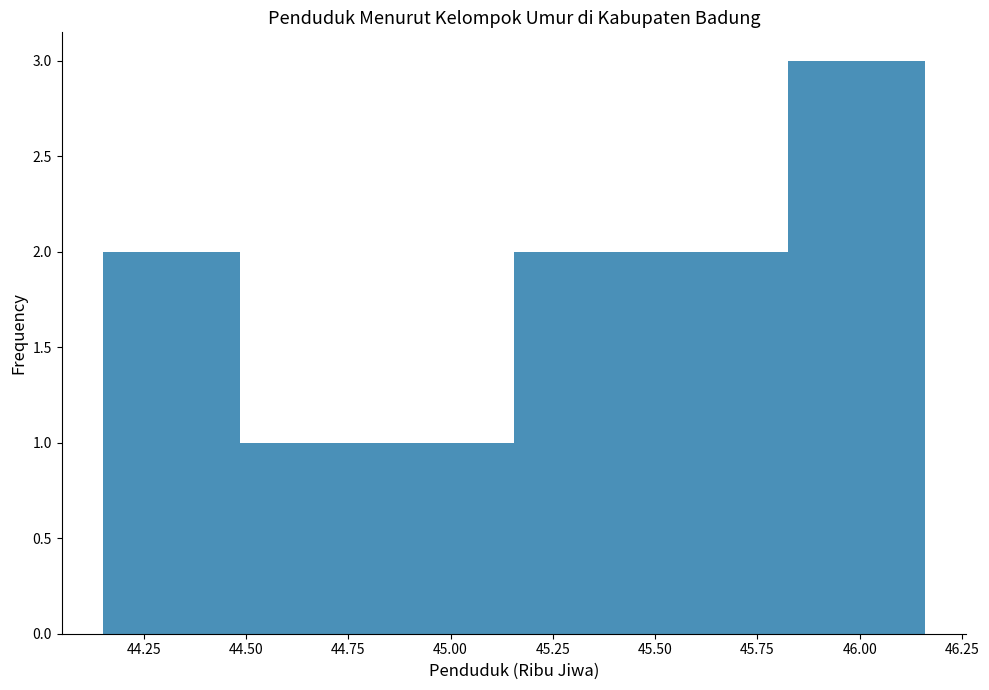

Reading left to right, transcribe this chart: for each bar, give the range it covers on the x-axis and its height. Neither the bar edges nor the heights are printed on the chart, so give them approximately, as read against the axes.

44.150 to 44.485: 2
44.485 to 44.820: 1
44.820 to 45.155: 1
45.155 to 45.490: 2
45.490 to 45.825: 2
45.825 to 46.160: 3